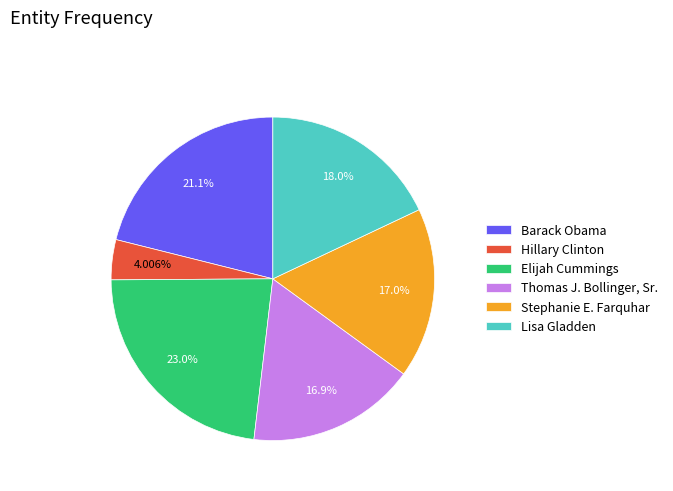

How many segments does this pie chart have?

6